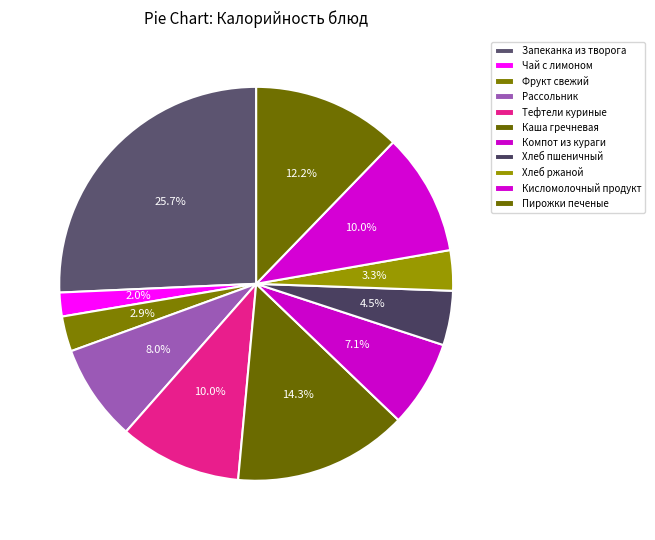

To the nearest percent, what percentage of the pie is Компот из кураги?

7%